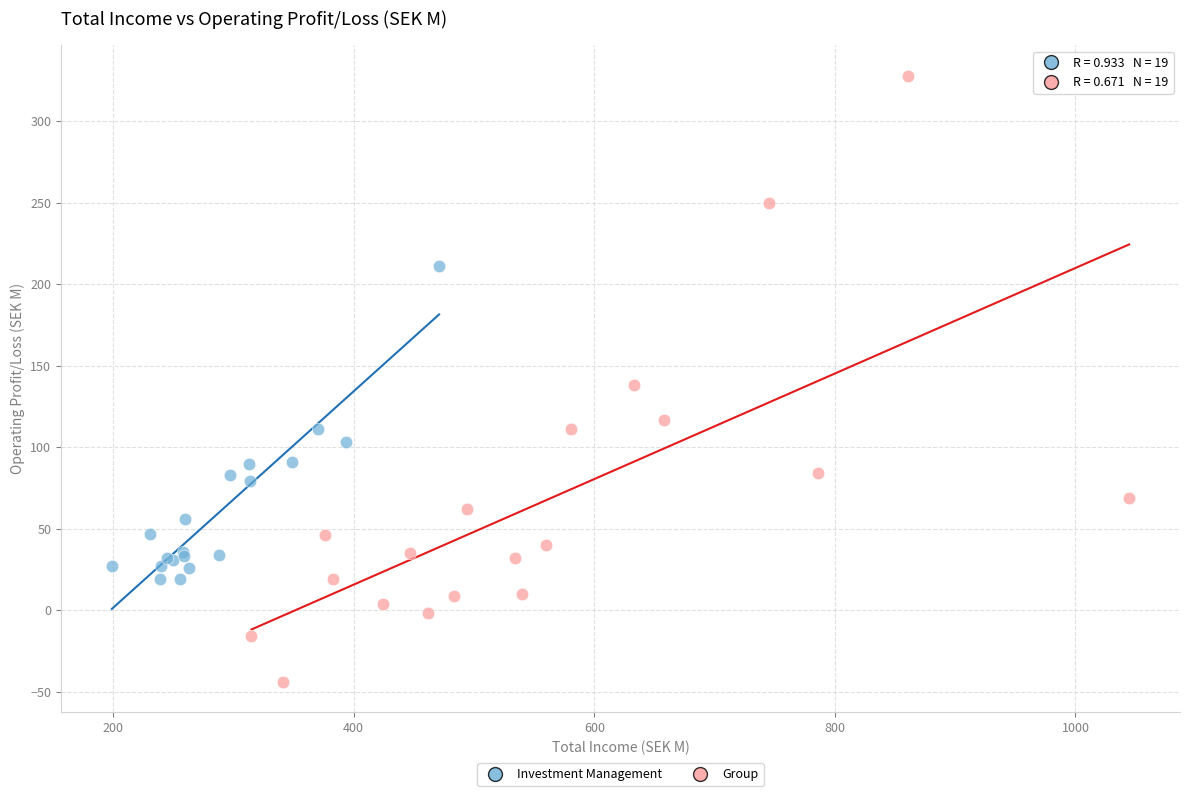

Which series reaches the maximum Y coordinate?

Group